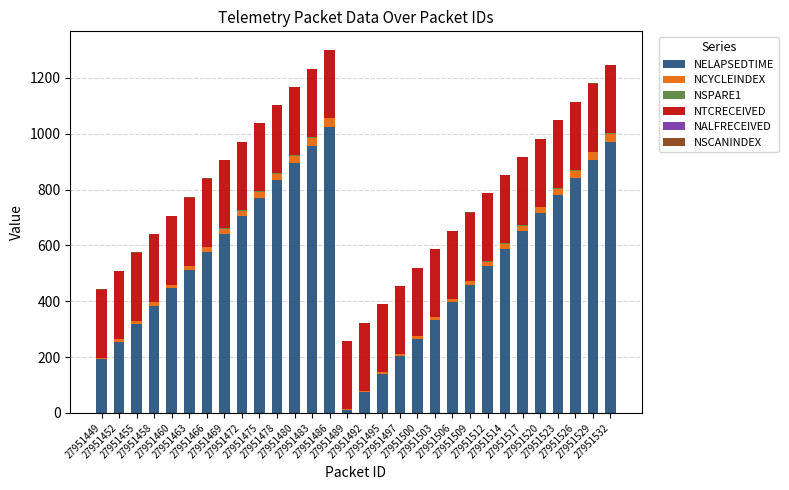

What is the highest value of the NELAPSEDTIME series?

1025